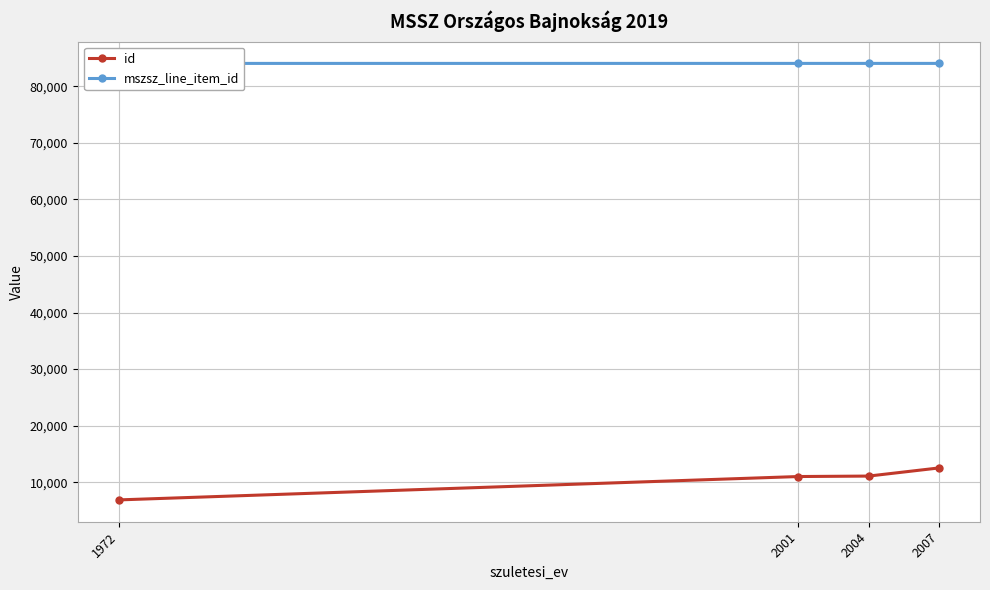

True or false: mszsz_line_item_id has a value of 84061 at 1972.

True